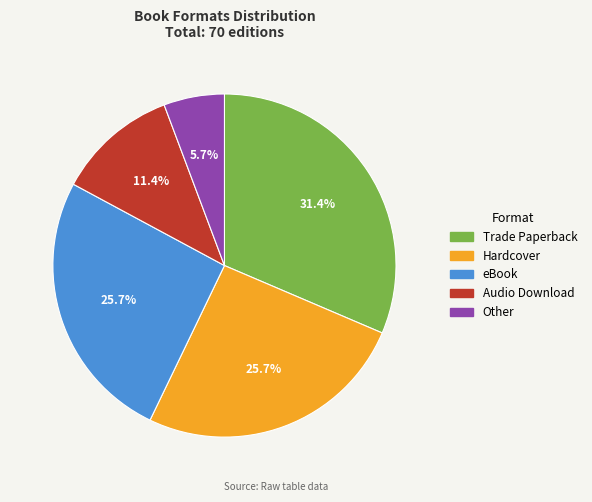

What percentage do eBook and Audio Download together represent?

37.1%